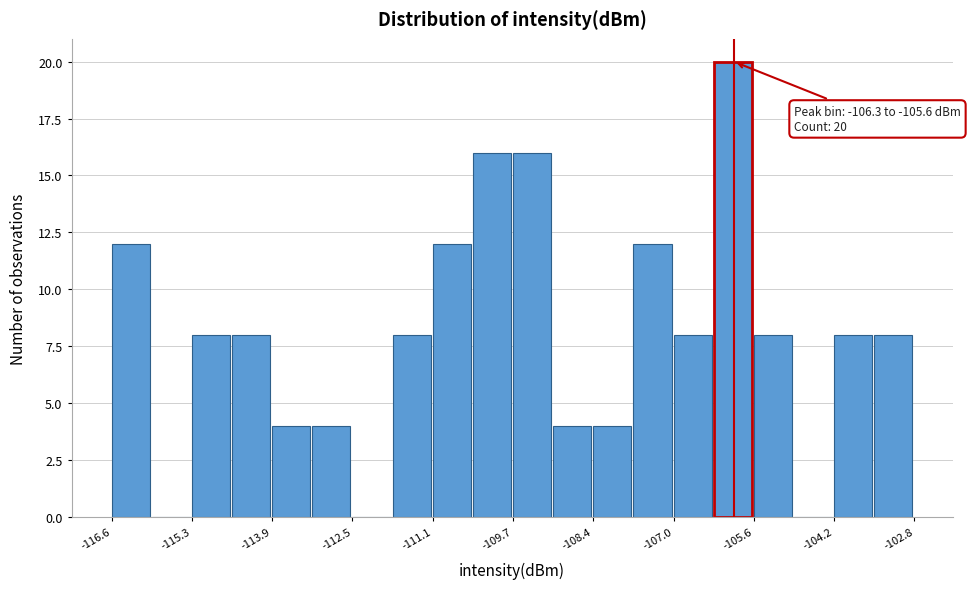

Around what value on the x-axis is the tallest bar? Give the approximate position of its centre, as read against the axis.

-106.0